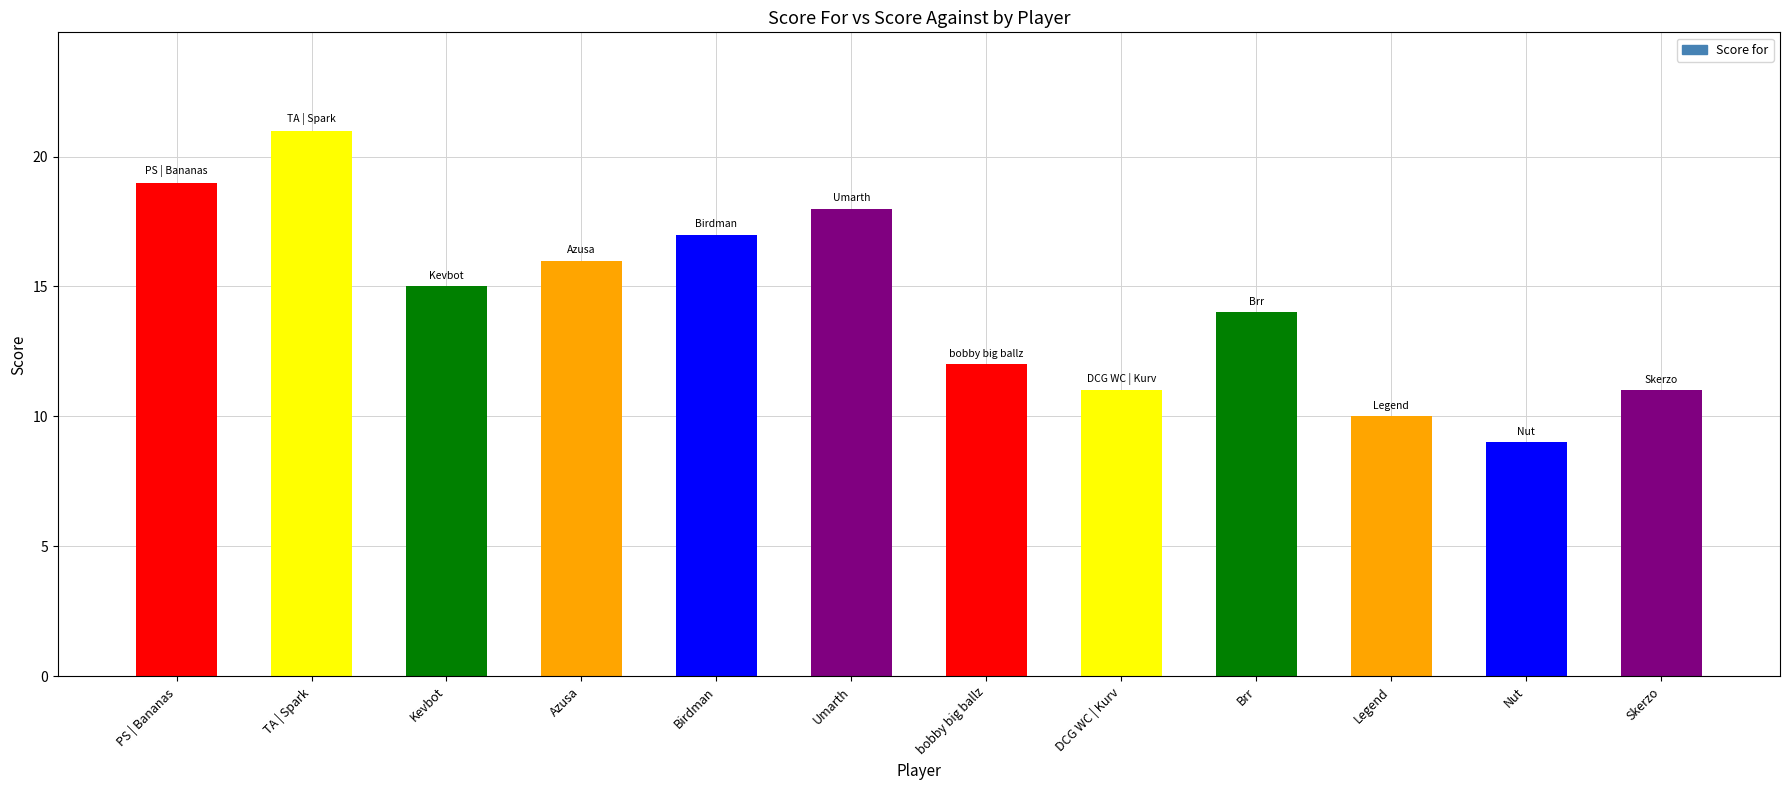

How many categories are shown in the chart?

12